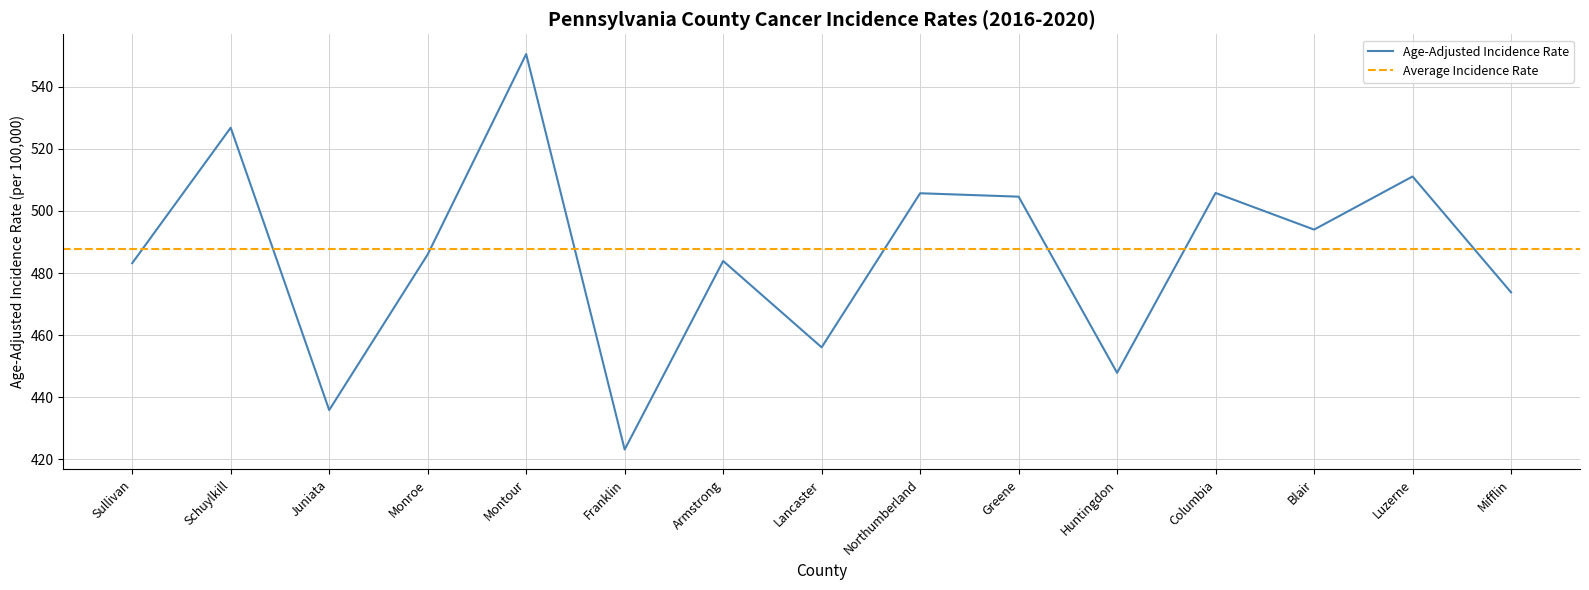

What position from the right is Greene?

6